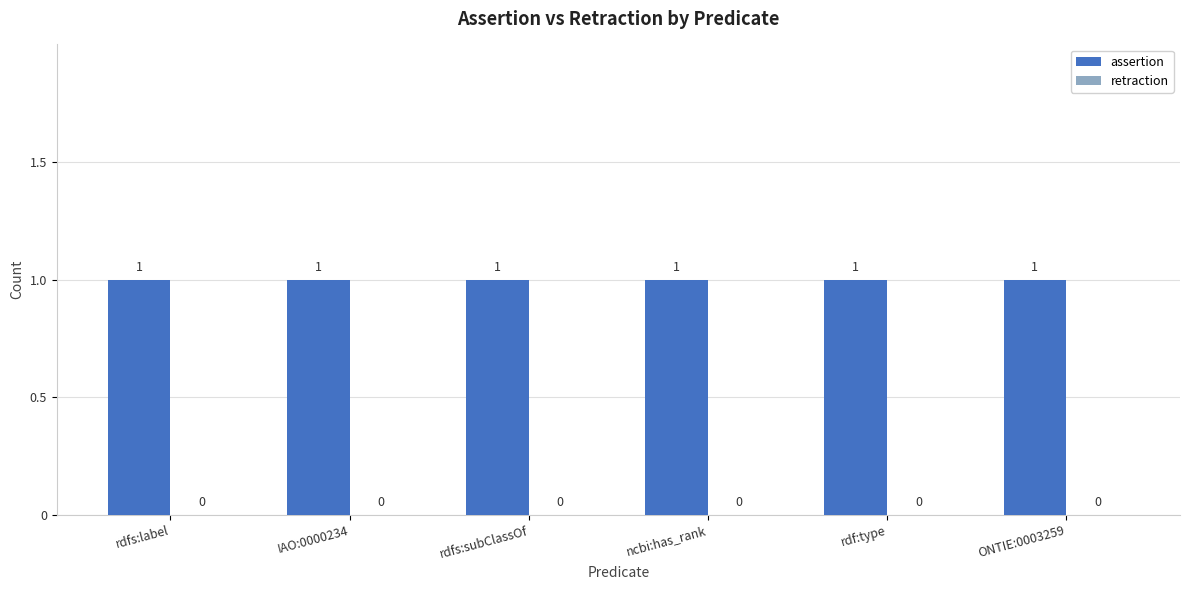

True or false: assertion has a value of 1 at ONTIE:0003259.

False